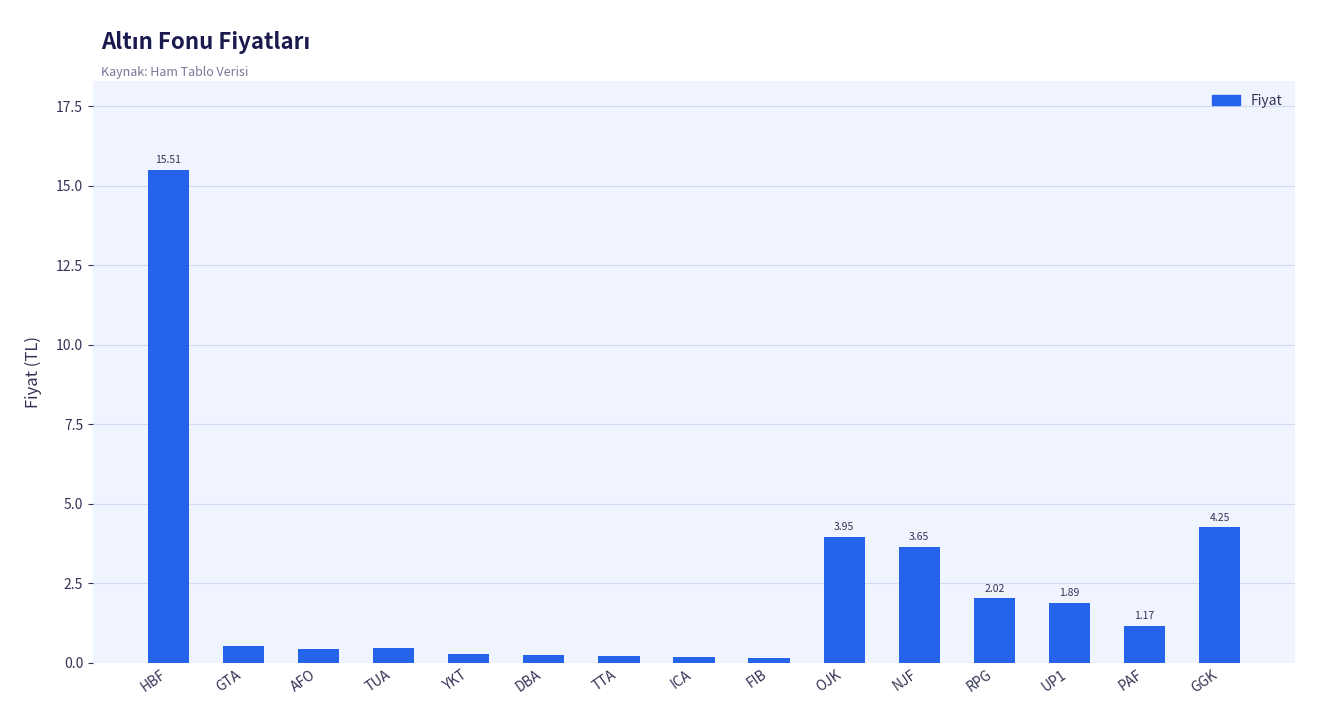

At which category does the chart reach its peak across all series?

HBF